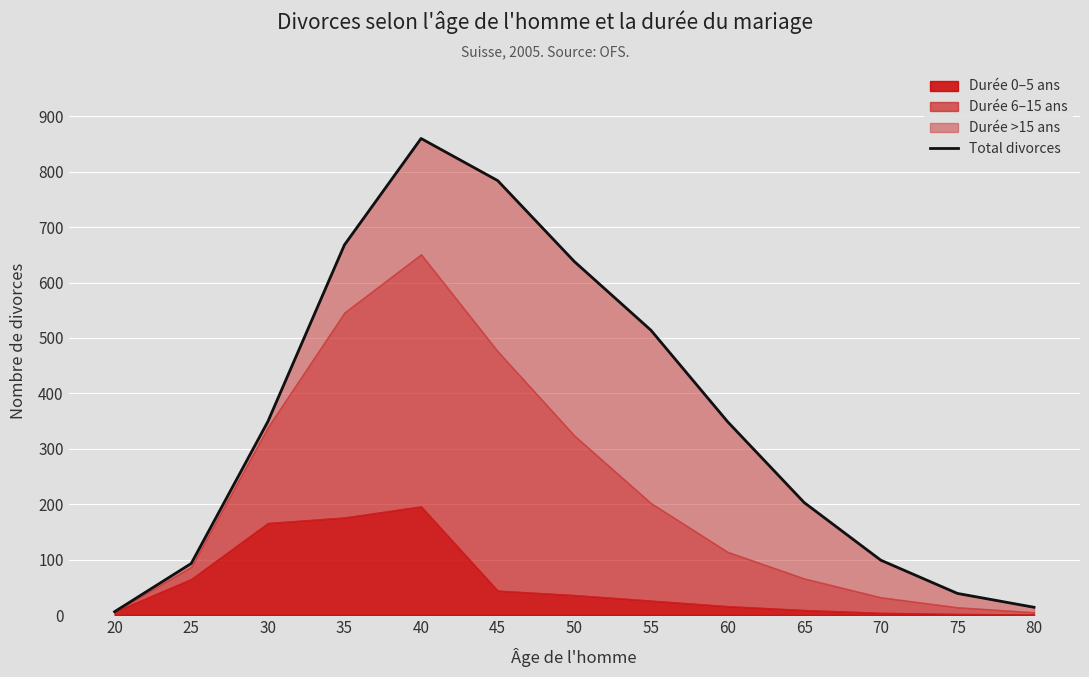

What is the change in value from 20 to 65?

+197